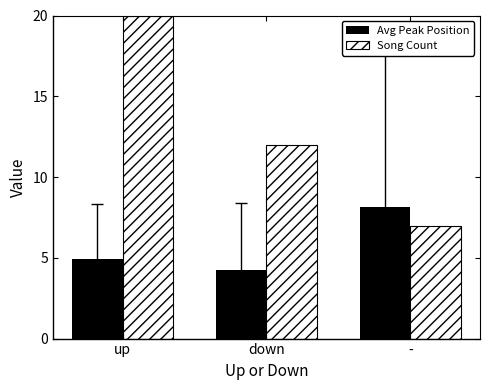

The Avg Peak Position series shows 4.9 at up. True or false?

True